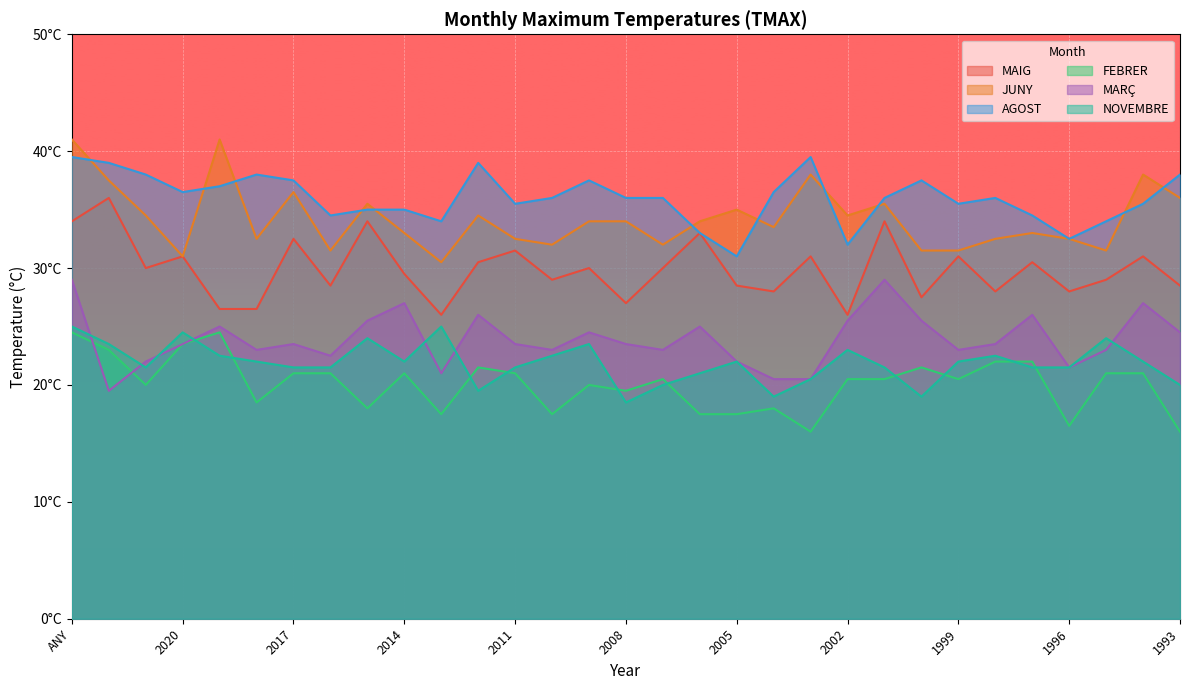

Which category has the highest value across all series?

ANY